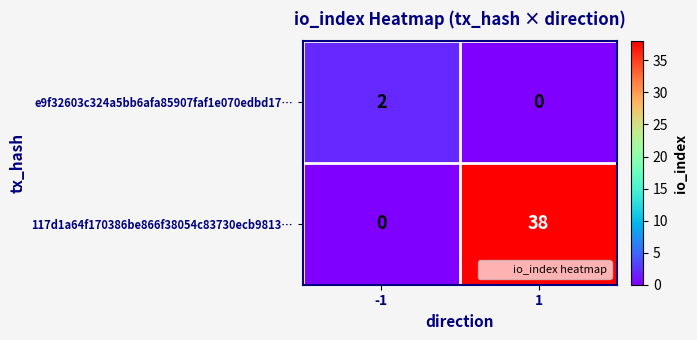

How many distinct data groups are displayed?

2